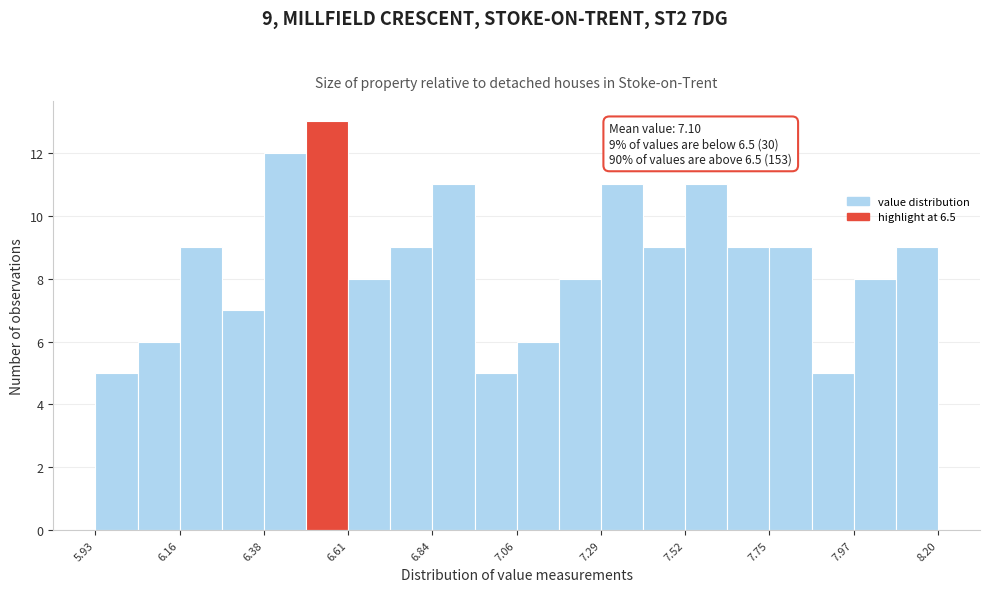

Around what value on the x-axis is the tallest bar? Give the approximate position of its centre, as read against the axis.

6.55